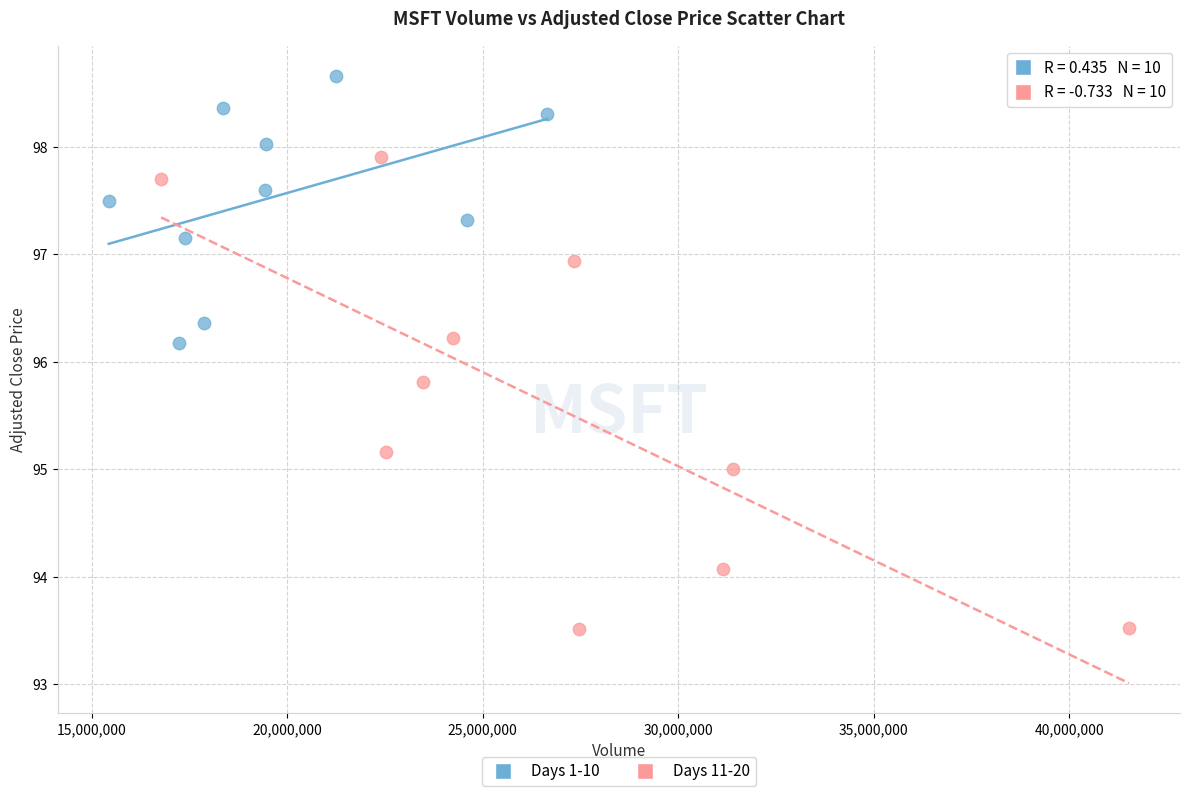

Which series contains the lowest Y value?

Days 11-20